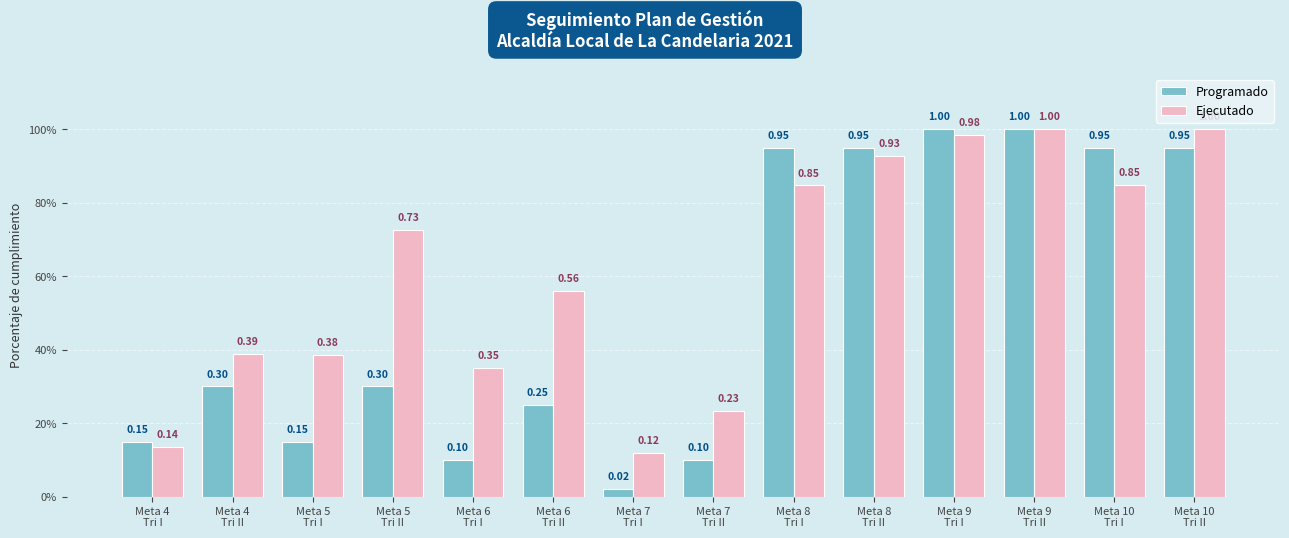

Which series changed the most between Meta 5
Tri I and Meta 8
Tri II?

Programado